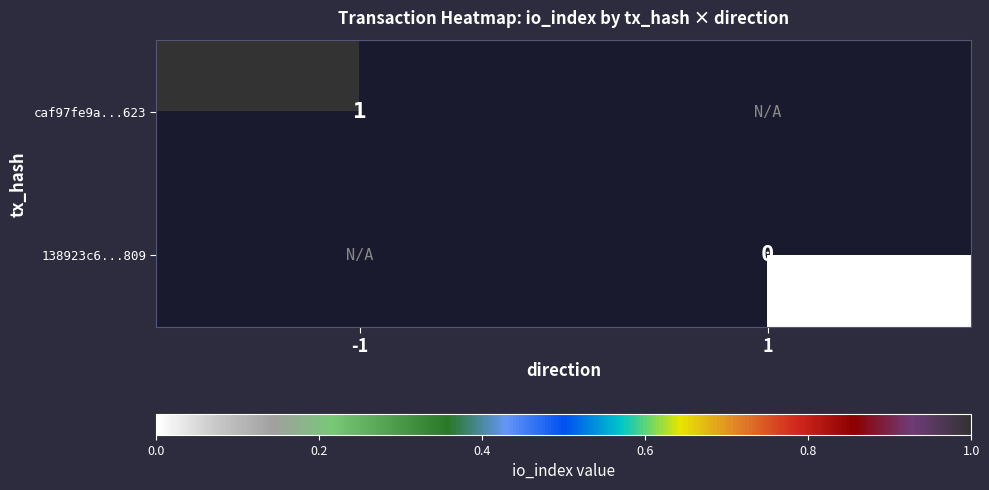

Is the value of caf97fe9a...623 at -1 greater than the value of 138923c6...809 at 1?

Yes